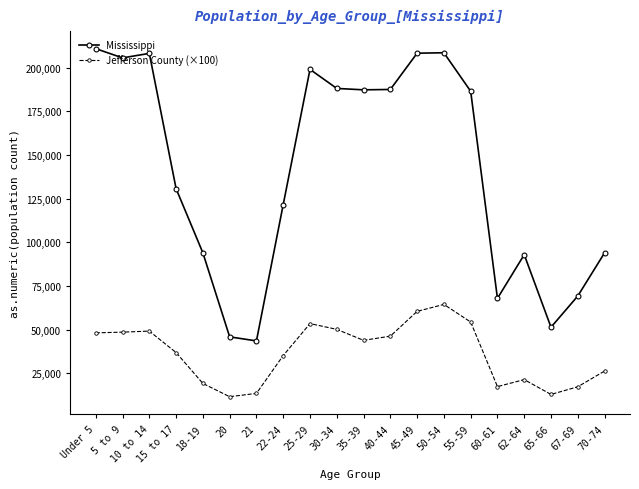

At how many categories does at least one series exceed 11848?

20